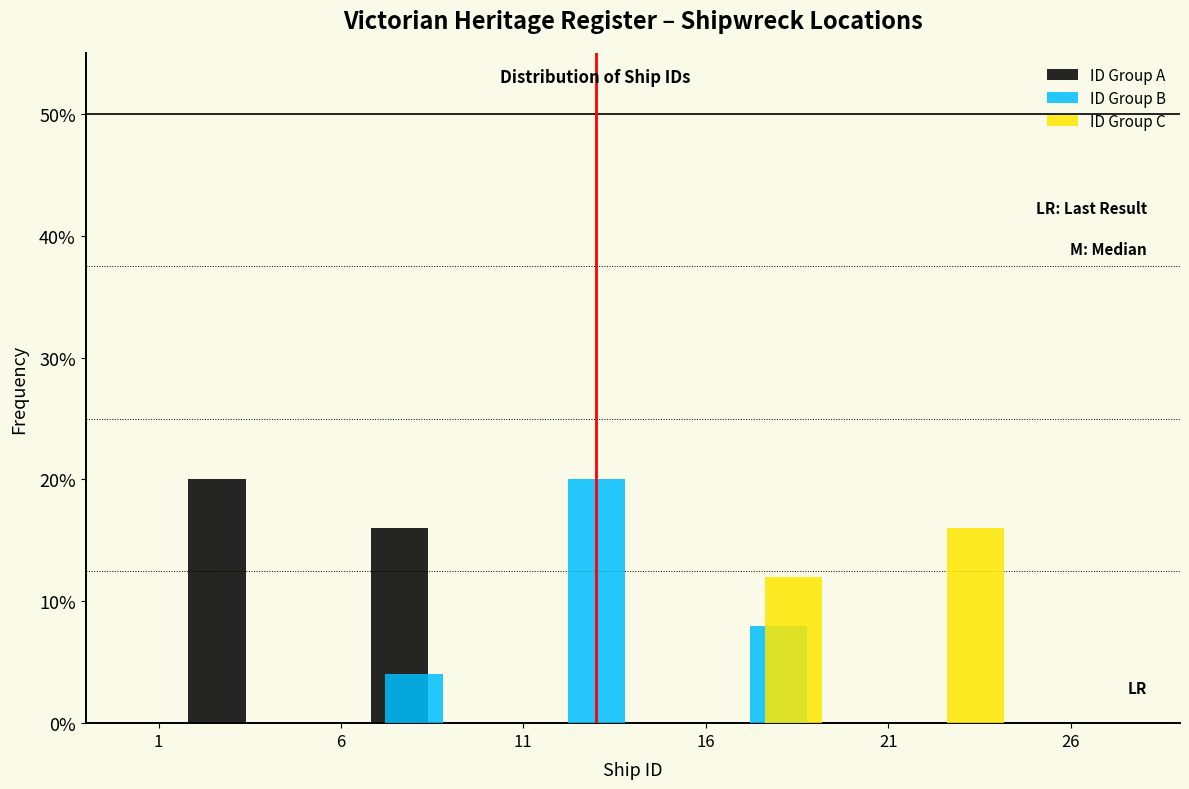

Reading left to right, transcribe this chart: for each range on the x-axis, give the height of each series' bar. The values are not printed on the chart, so give them approximately, as read against the axis.

0.5 to 5.5: ID Group A=20	ID Group B=0	ID Group C=0
5.5 to 10.5: ID Group A=16	ID Group B=4	ID Group C=0
10.5 to 15.5: ID Group A=0	ID Group B=20	ID Group C=0
15.5 to 20.5: ID Group A=0	ID Group B=8	ID Group C=12
20.5 to 25.5: ID Group A=0	ID Group B=0	ID Group C=16